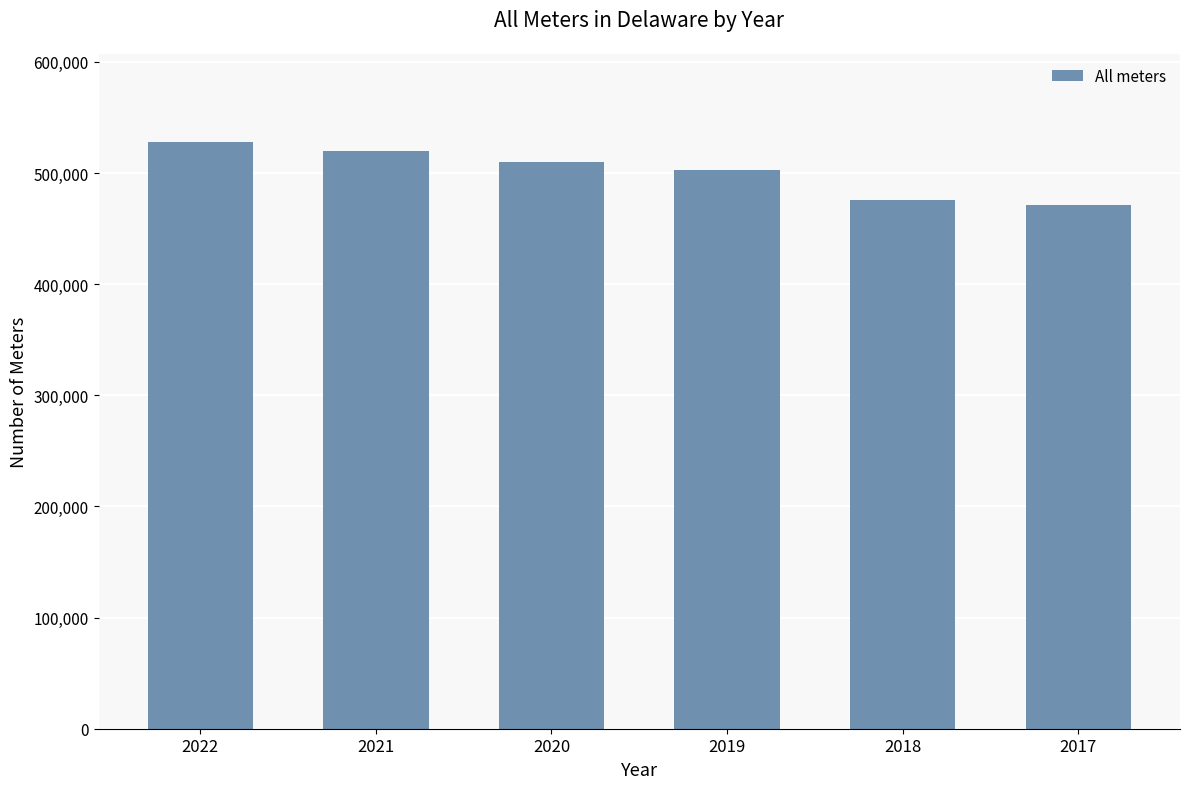

True or false: the data shows 510353 at 2020.

True